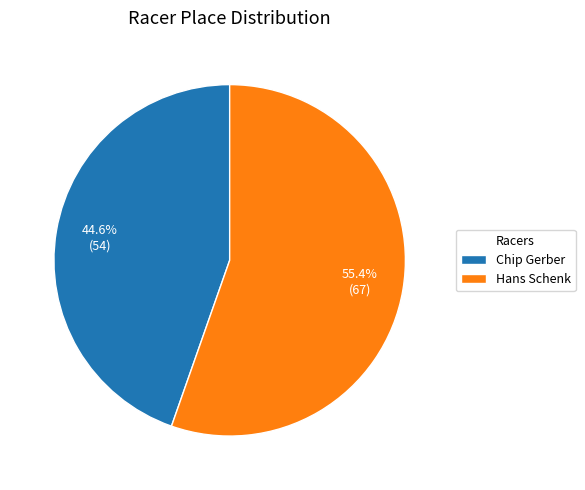

To the nearest percent, what is the difference between the Hans Schenk and Chip Gerber slice percentages?

11%